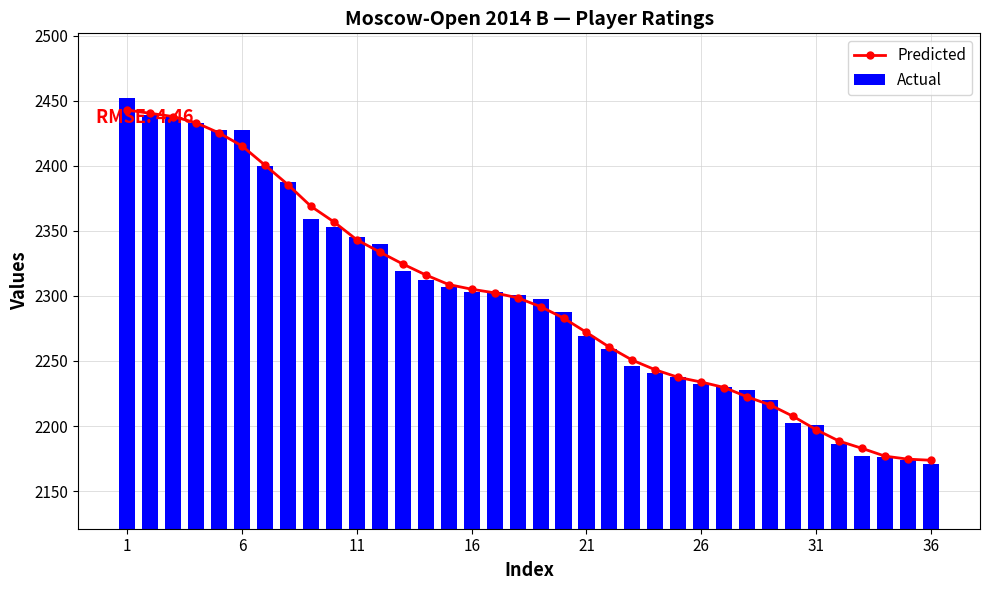

List the series in order of their peak value, highest first.

Actual, Predicted